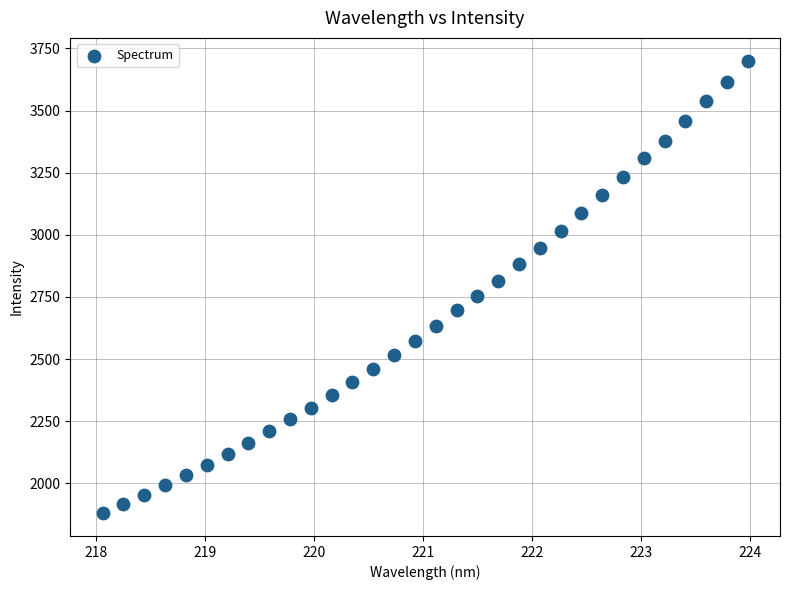

What is the range of X values (max minus min)?

5.9